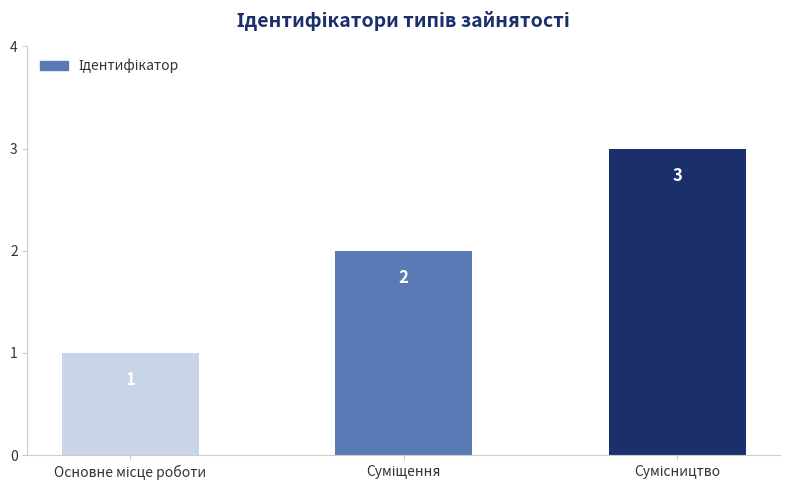

What is the value of the 3rd bar from the left?

3